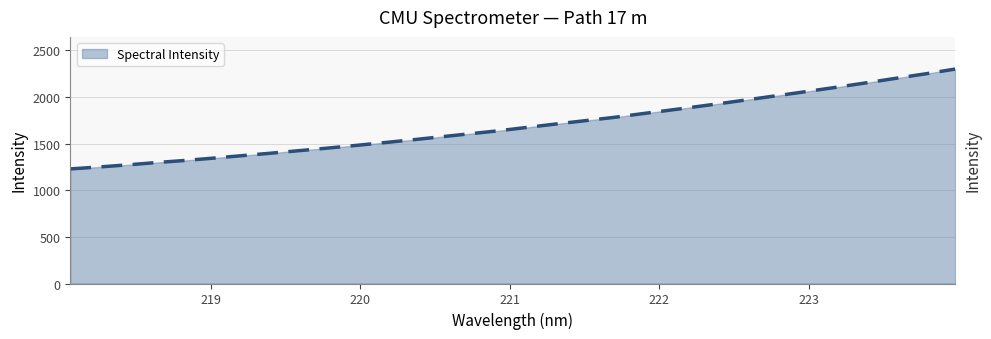

What is the minimum value shown in the chart?

1228.4